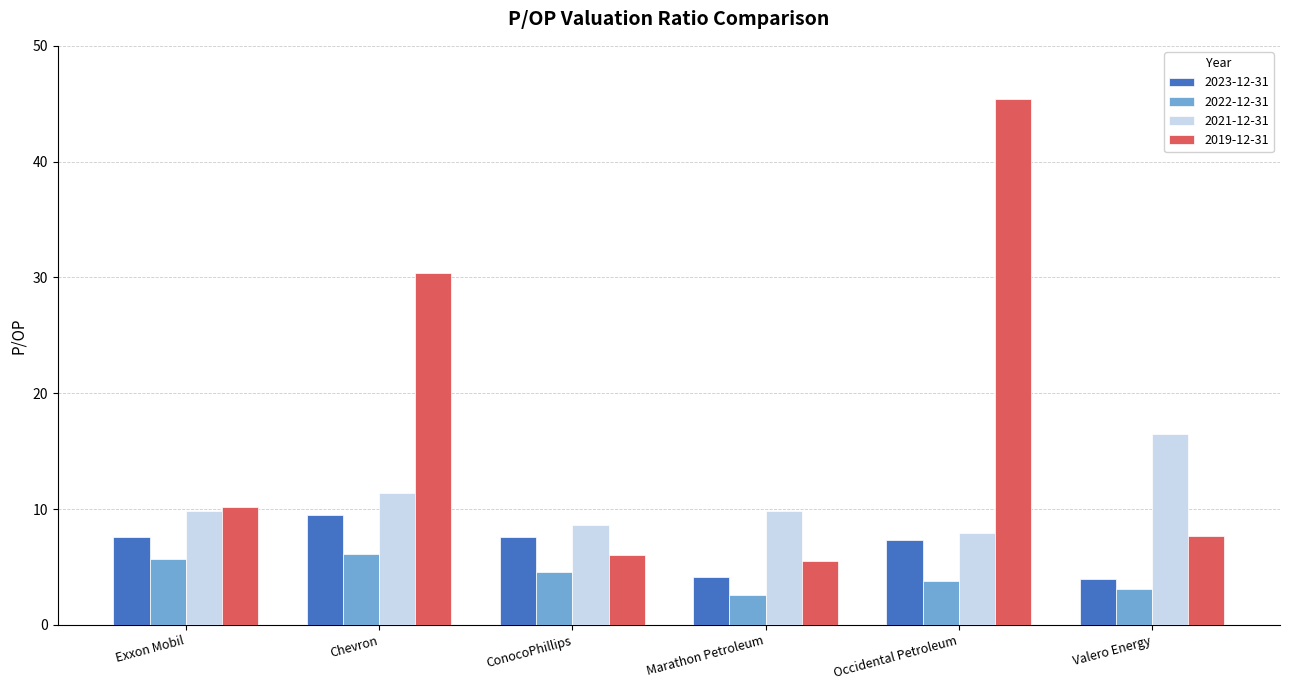

How many groups of bars are there?

6